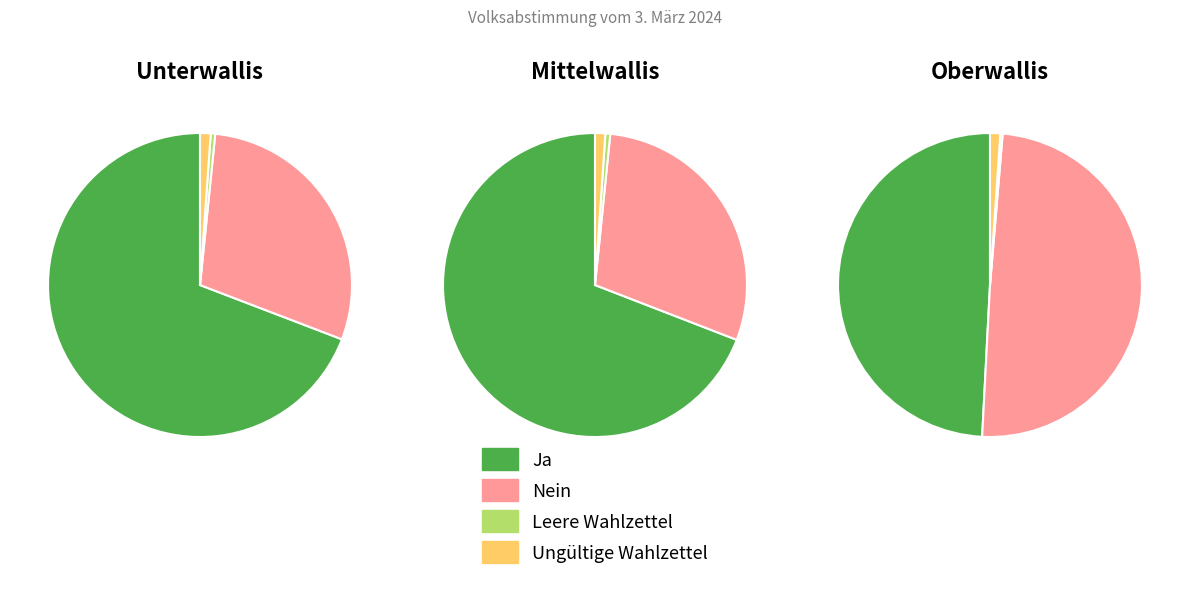

What percentage is the Ja slice, to the nearest percent?

49%